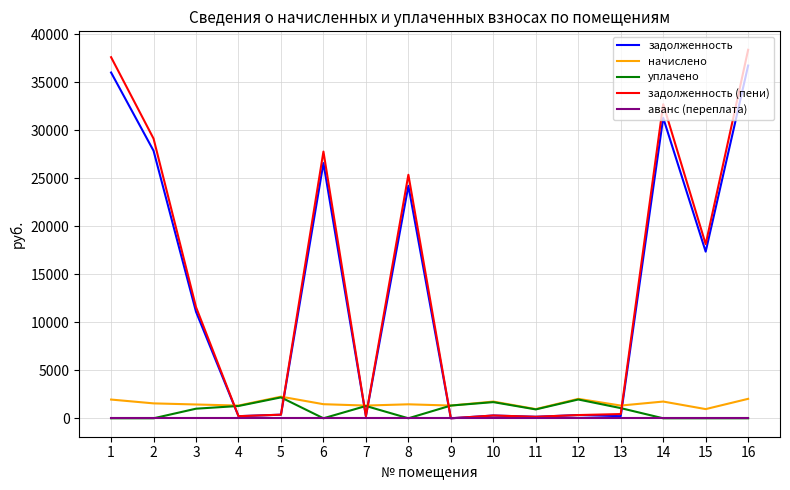

How many distinct data groups are displayed?

5